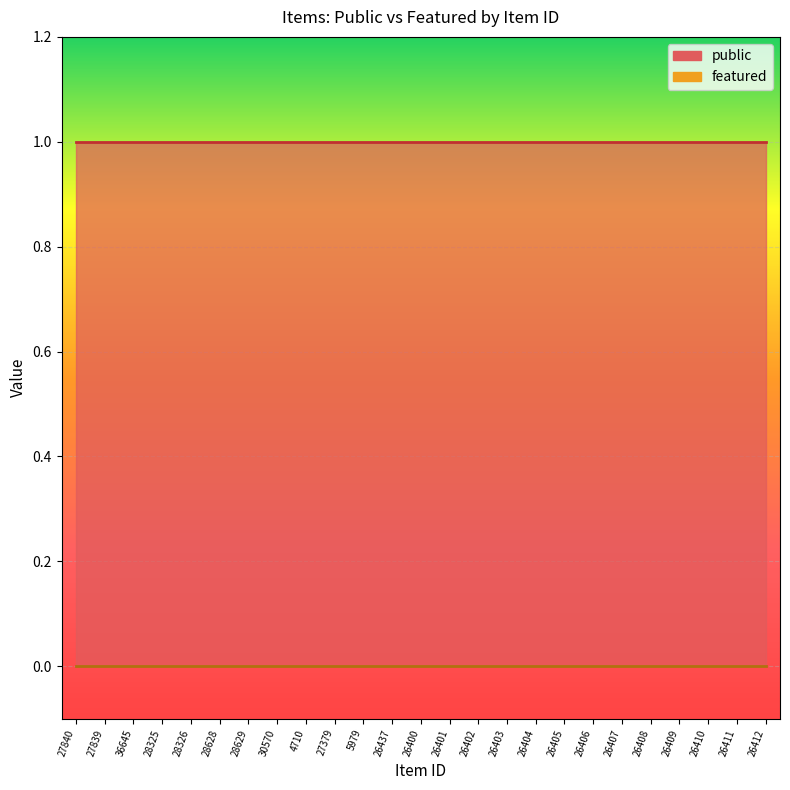

What position from the right is 36645?

23